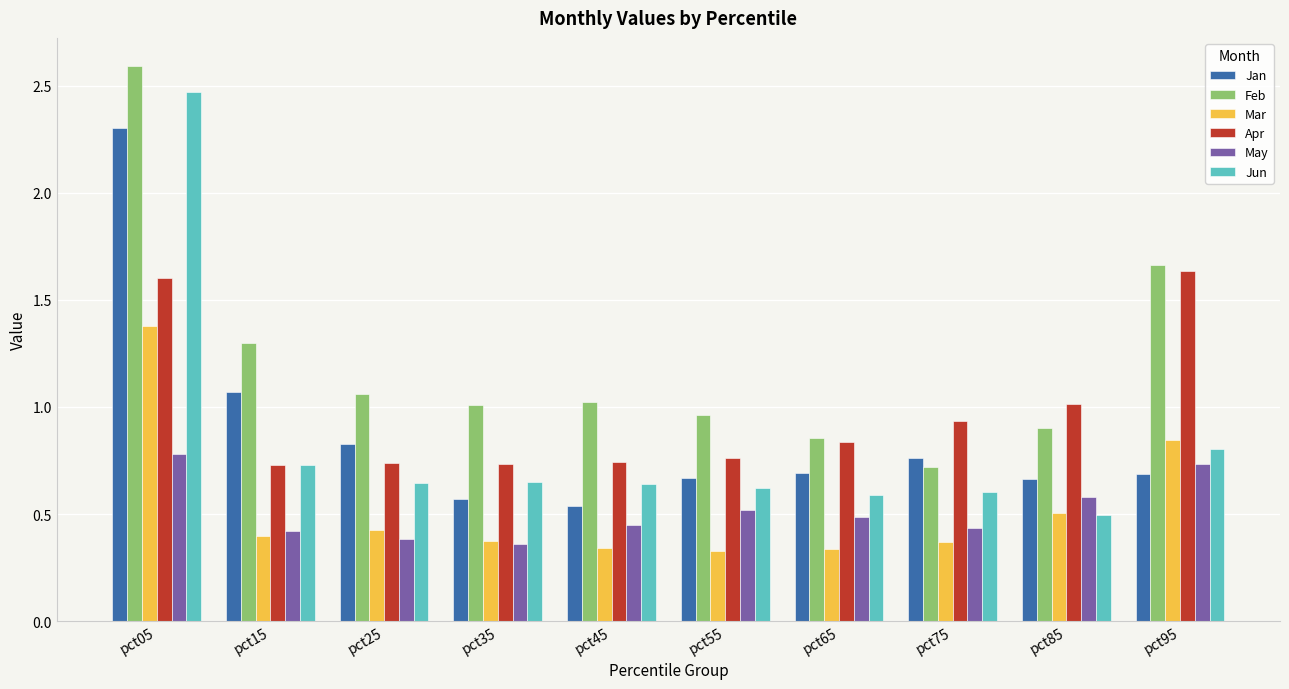

What is the average value of the Feb series?

1.2